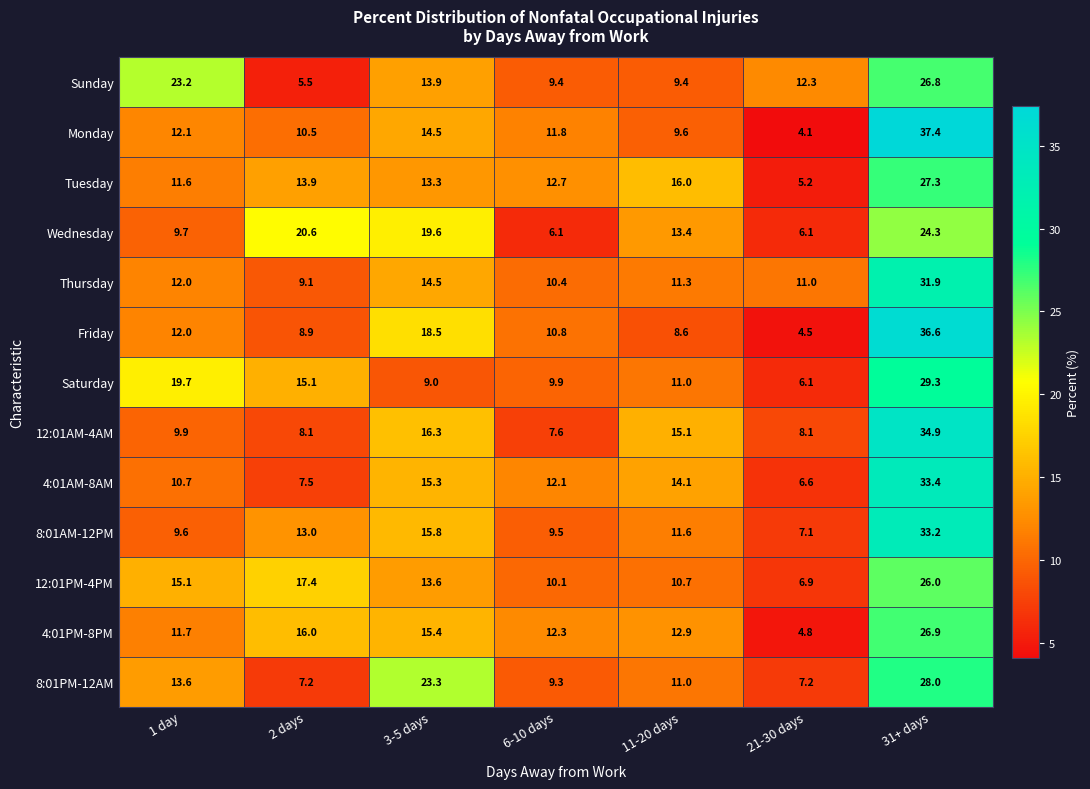

At which label does 4:01AM-8AM reach its minimum?

21-30 days